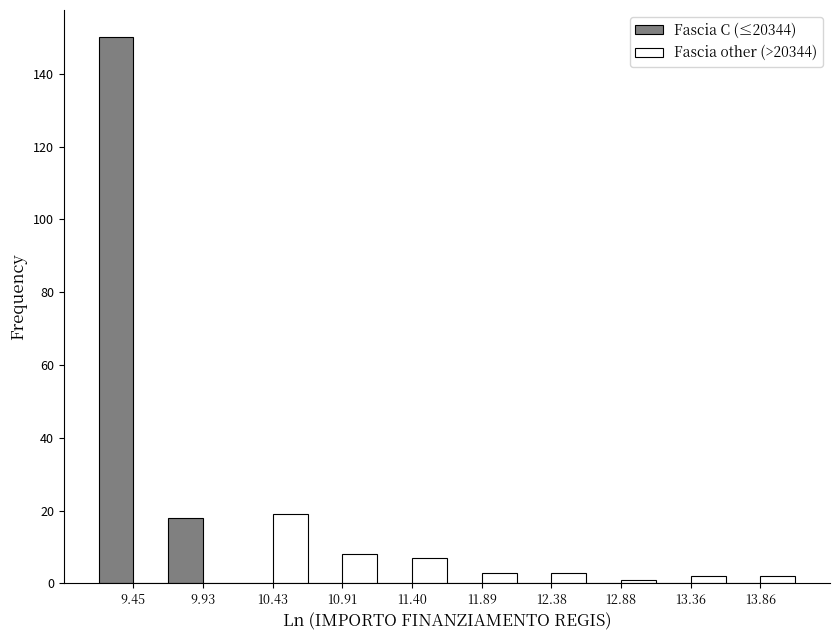

In the Fascia C (≤20344) series, which range on the x-axis has the tallest bar?

9.20 to 9.69